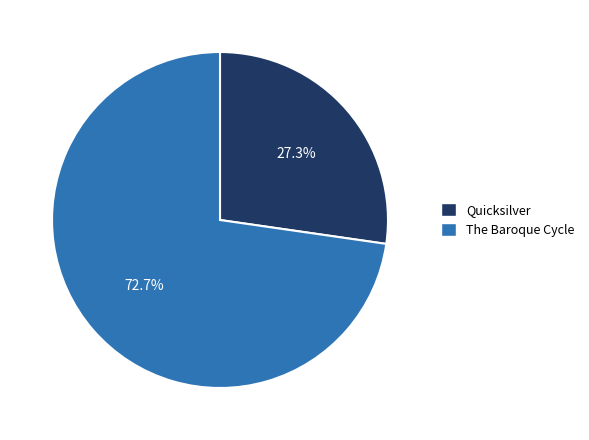

Does any single category account for the majority?

Yes